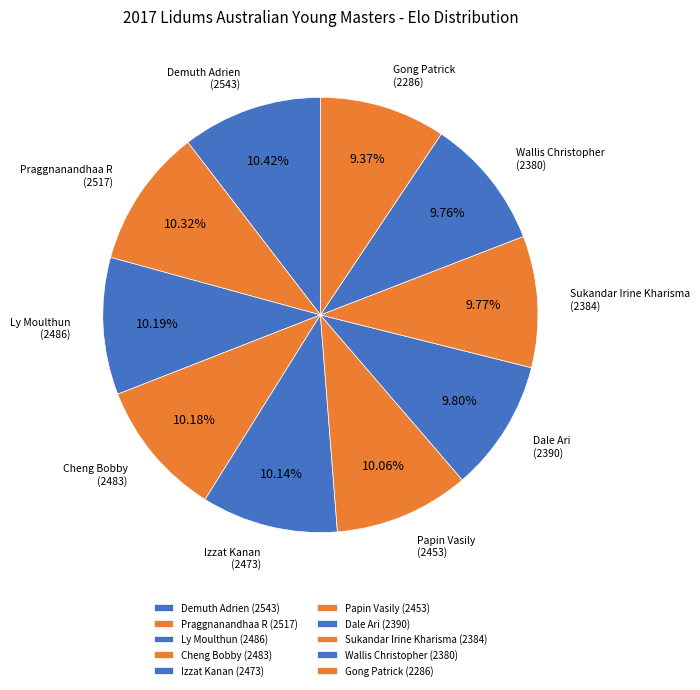

Is there a majority slice in this chart?

No